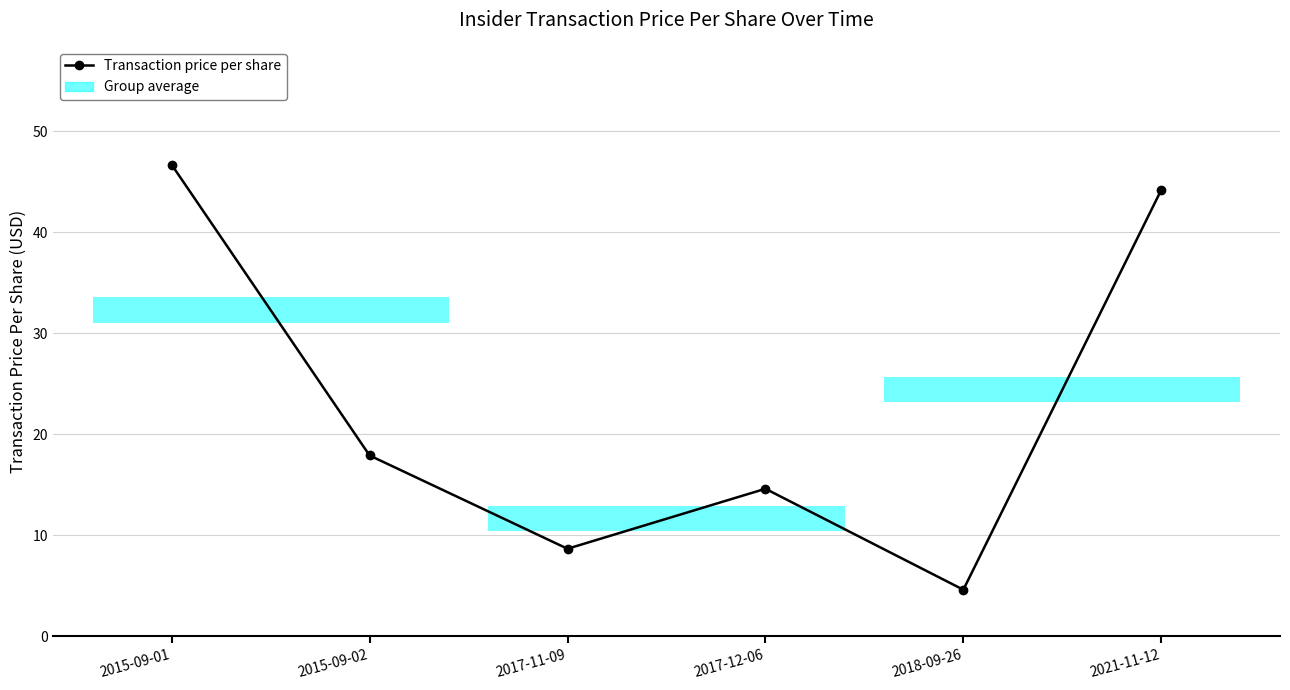

What is the change in value from 2017-11-09 to 2017-12-06?

+5.9